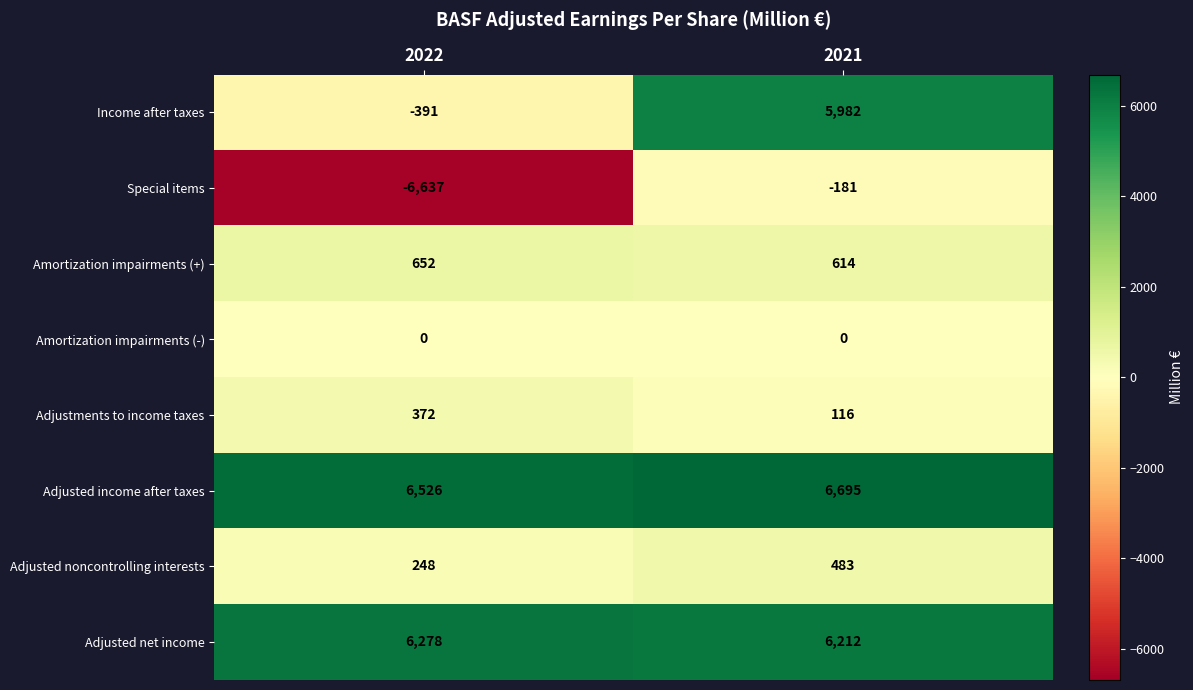

What value does the Special items series have at 2022?

-6637